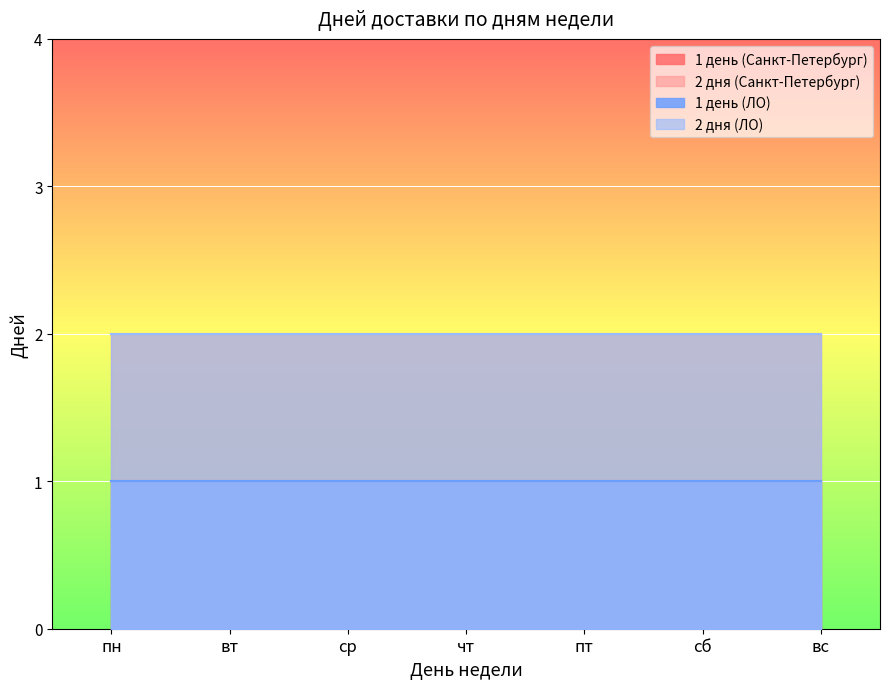

What are all the series names shown in the legend?

1 день (Санкт-Петербург), 2 дня (Санкт-Петербург), 1 день (ЛО), 2 дня (ЛО)